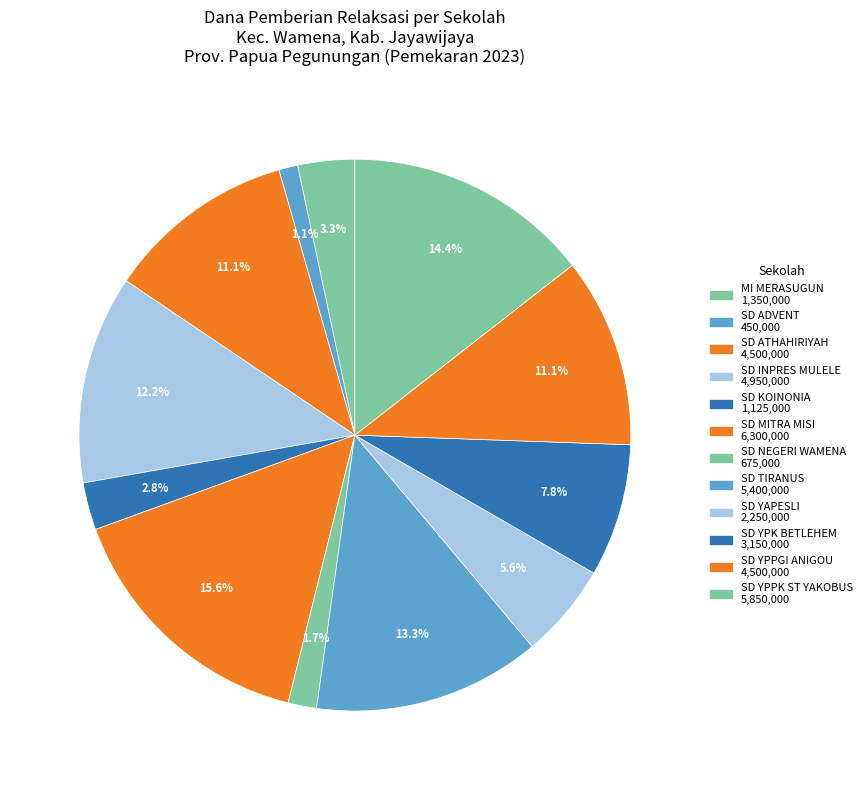

What is the smallest slice in the pie chart?

SD ADVENT WAMENA